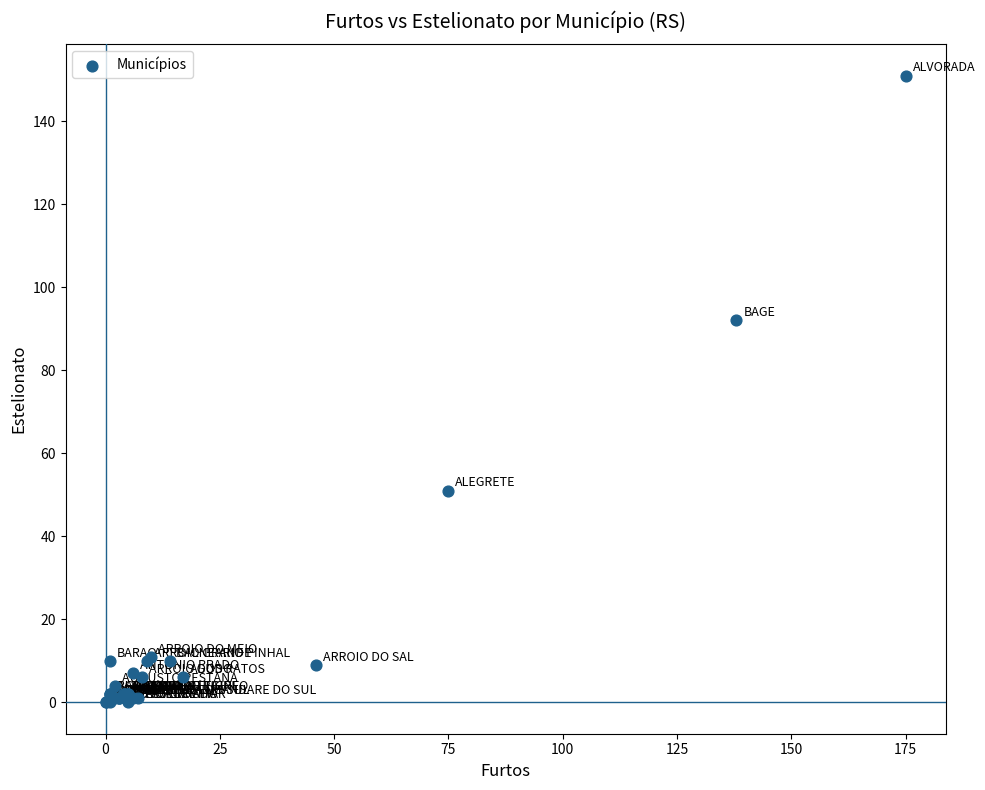

What Y value in the scatter plot is closest to 75?

92